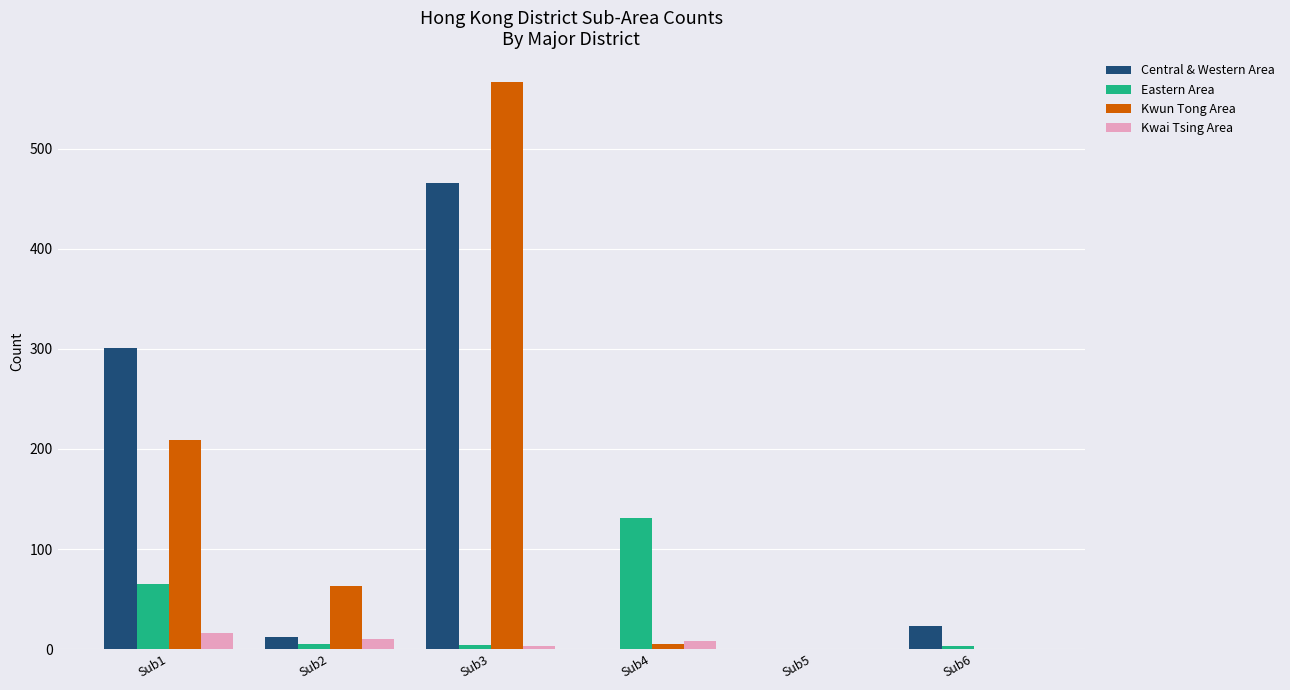

How many distinct data groups are displayed?

4